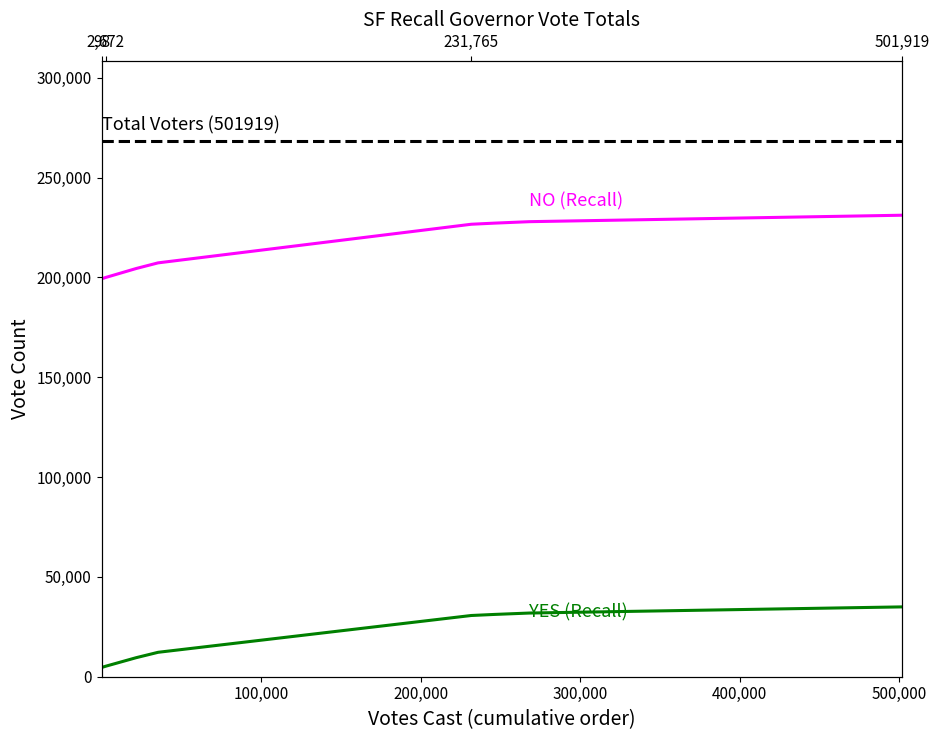

What is the lowest value of the NO (Recall) series?

199317.9